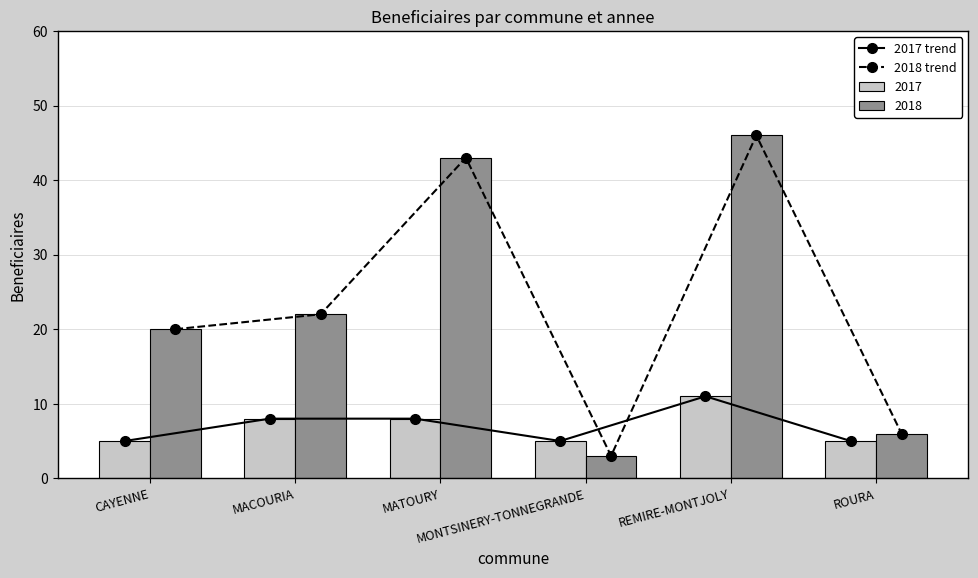

At which label does 2017 trend reach its minimum?

CAYENNE